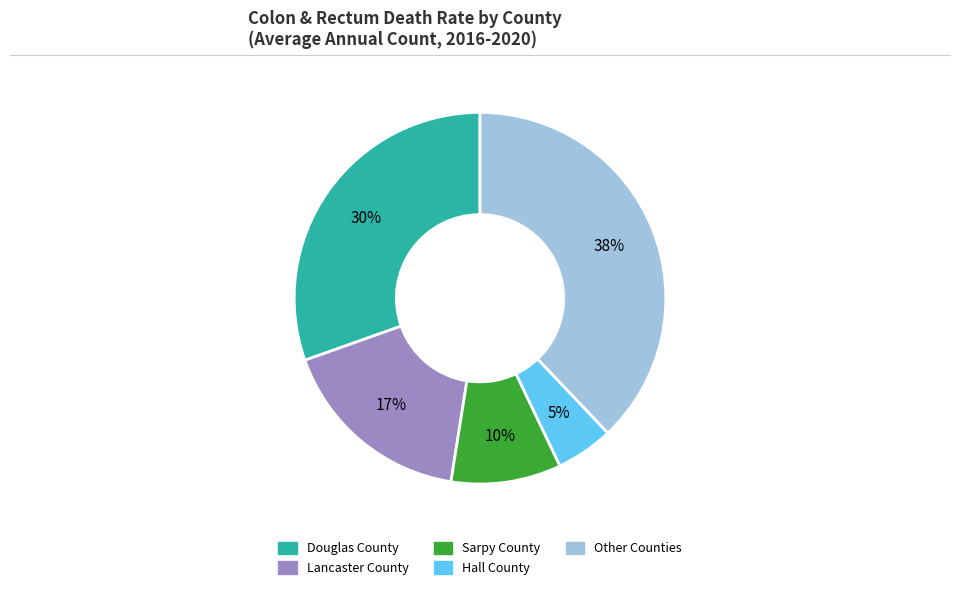

To the nearest percent, what is the difference between the largest and smallest slice percentages?

33%